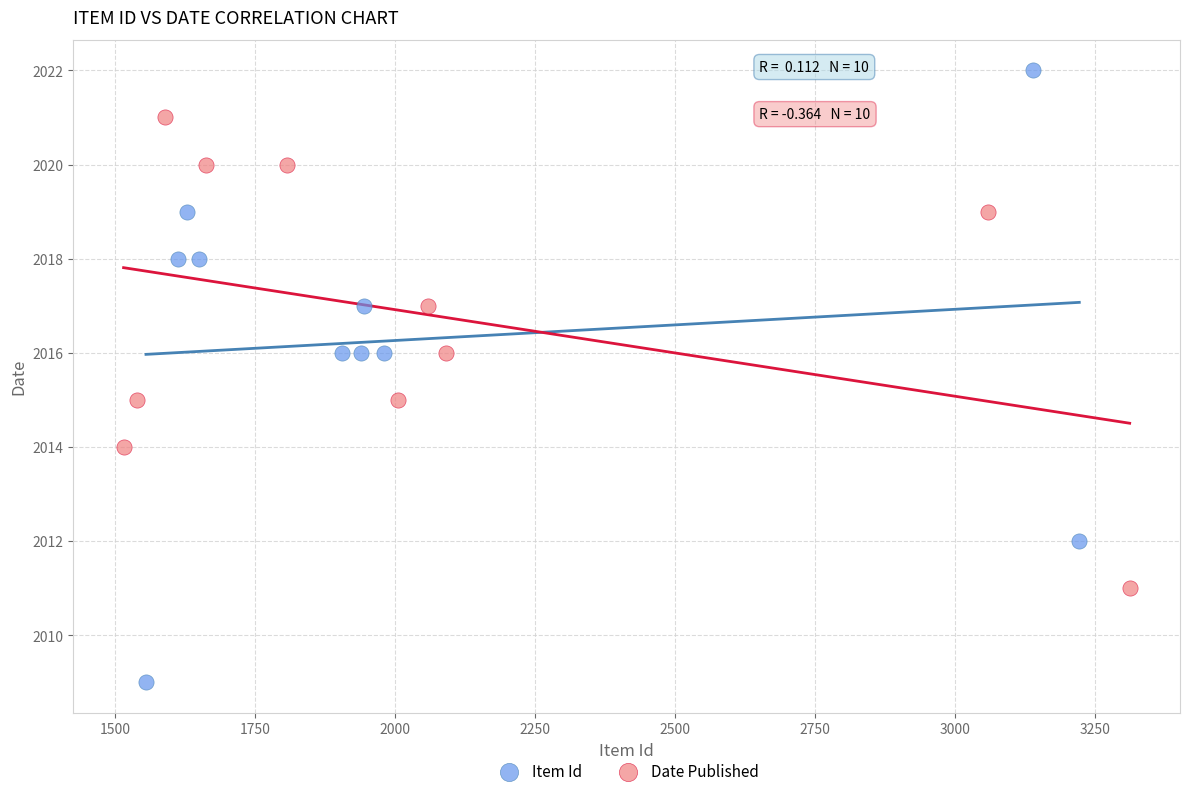

Which series contains the lowest Y value?

Item Id